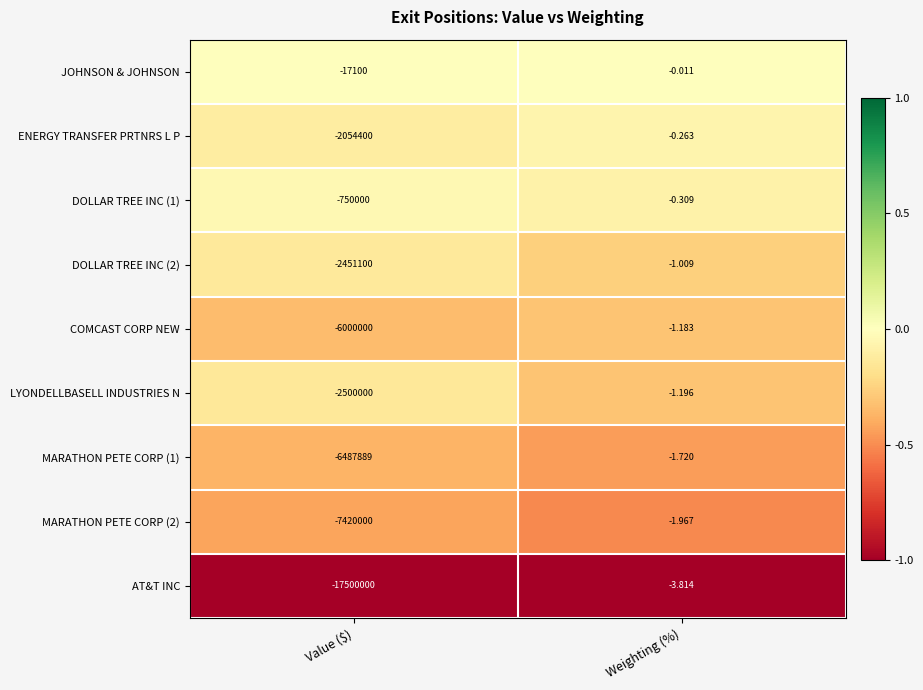

What is the difference between the highest and lowest values at Weighting (%)?

3.8